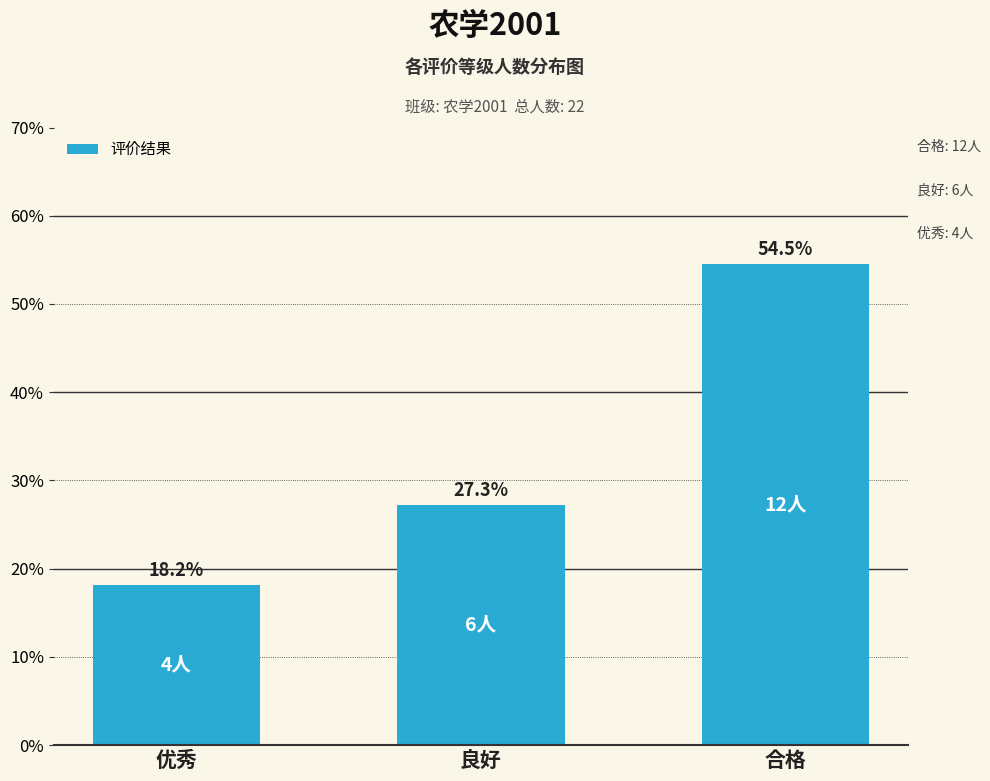

Reading left to right, what are all the values shown in this chart?

优秀=18.2	良好=27.3	合格=54.5